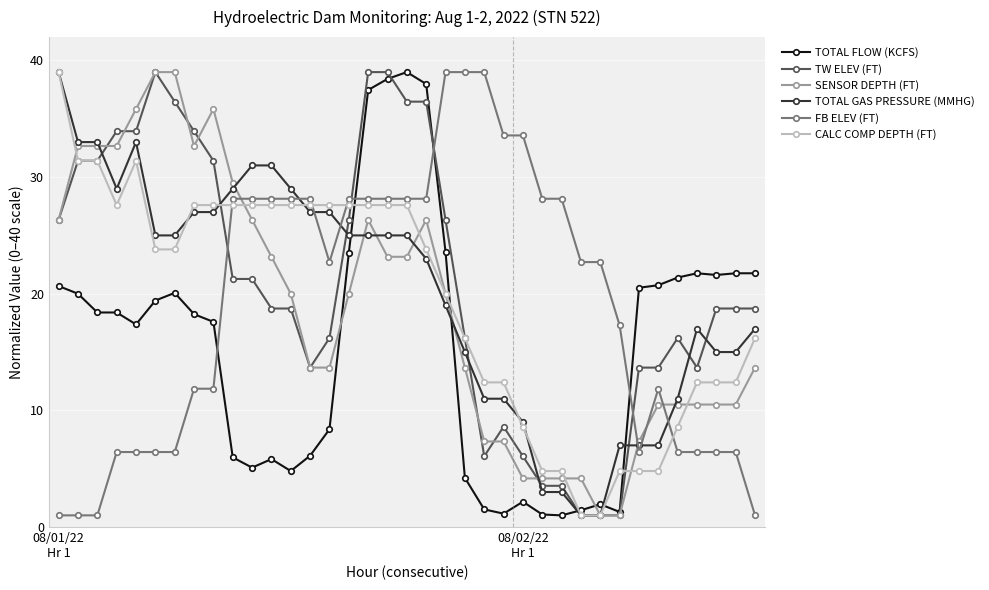

True or false: CALC COMP DEPTH (FT) has more than 0 interior local peaks.

True